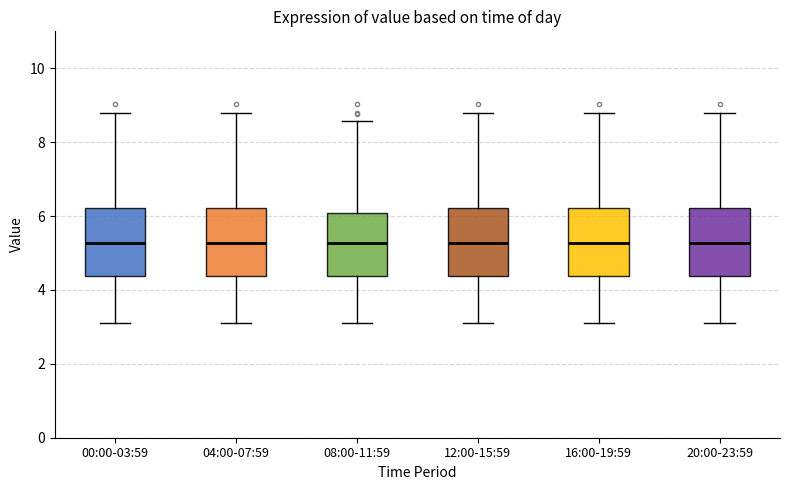

Reading left to right, transcribe this box plot: for each box, give where its median line is, the range the box spans, and where its two whiskers end, as read against the y-axis. The values are not printed on the chart, so give them approximately, as read against the axis.

00:00-03:59: median 5.2, box 4.4 to 6.2, whiskers 3.2 to 8.8
04:00-07:59: median 5.2, box 4.4 to 6.2, whiskers 3.2 to 8.8
08:00-11:59: median 5.2, box 4.4 to 6.0, whiskers 3.2 to 8.6
12:00-15:59: median 5.2, box 4.4 to 6.2, whiskers 3.2 to 8.8
16:00-19:59: median 5.2, box 4.4 to 6.2, whiskers 3.2 to 8.8
20:00-23:59: median 5.2, box 4.4 to 6.2, whiskers 3.2 to 8.8